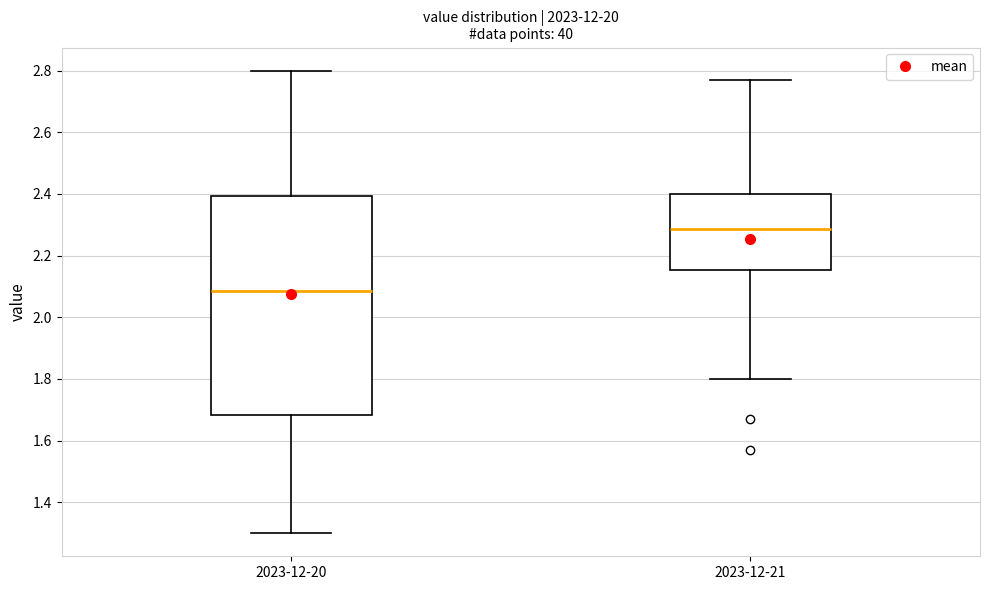

Which box has the lowest median line?

2023-12-20